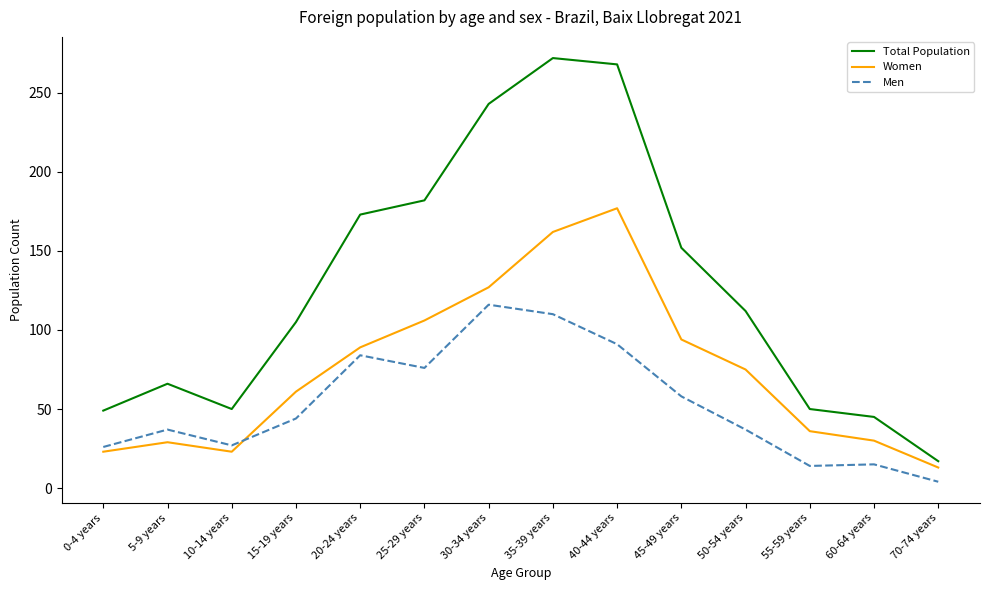

What is the sum of all Women values?

1045